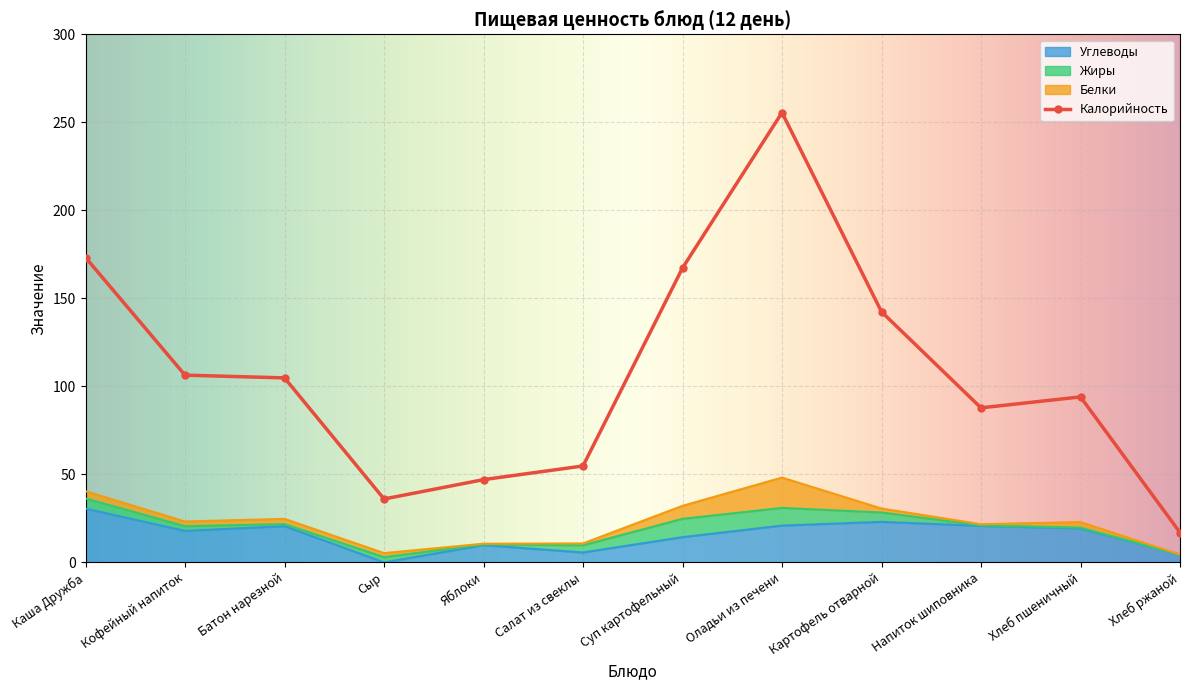

At which label is Углеводы closest to 15?

Суп картофельный